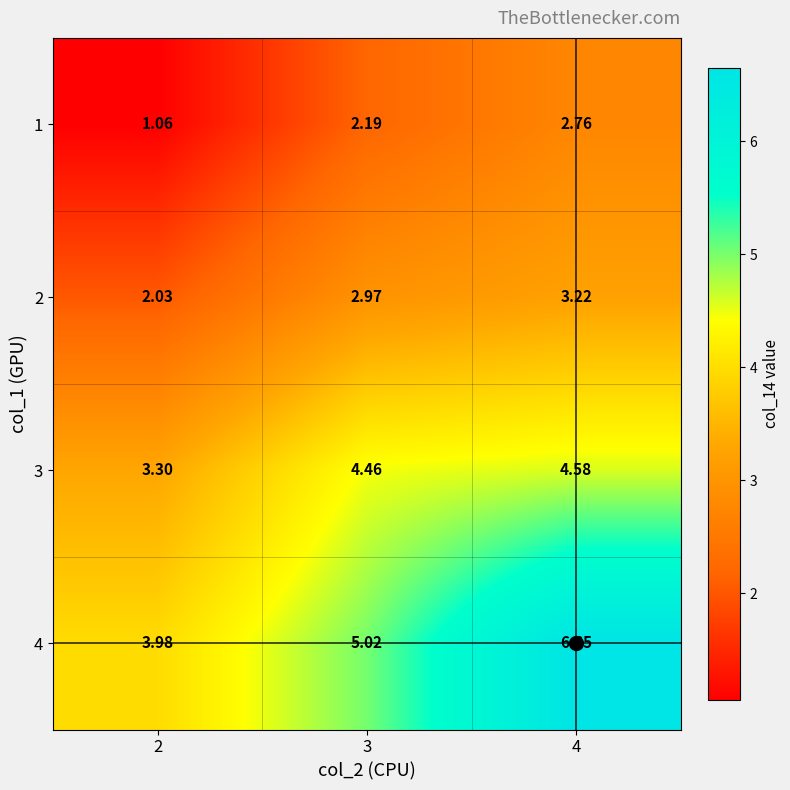

At which category does the chart reach its minimum across all series?

2